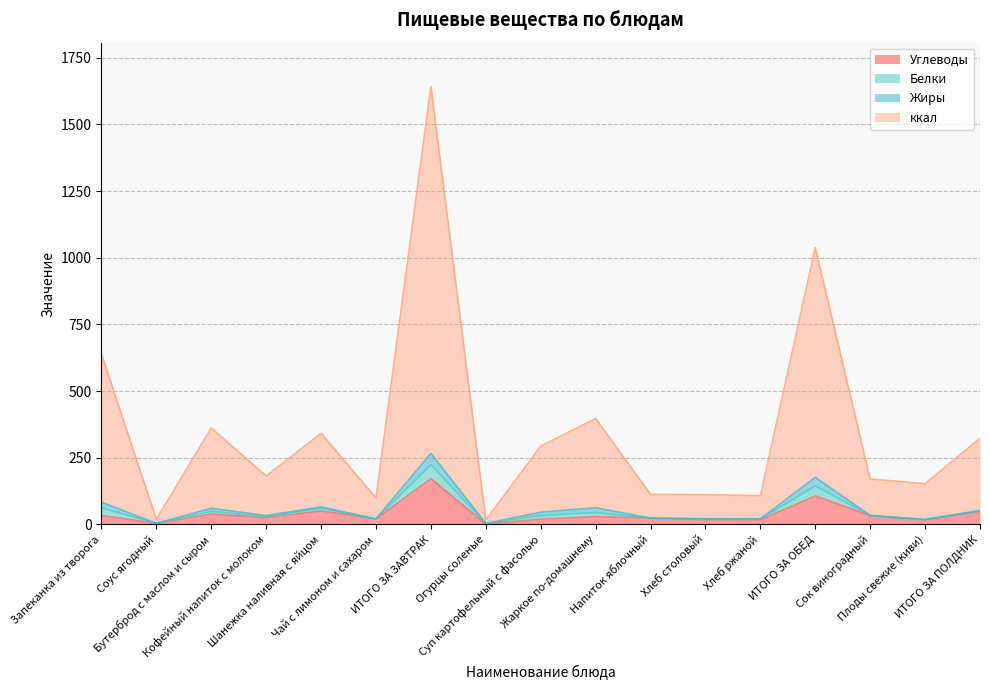

The ккал series shows 27.7 at Соус ягодный. True or false?

False